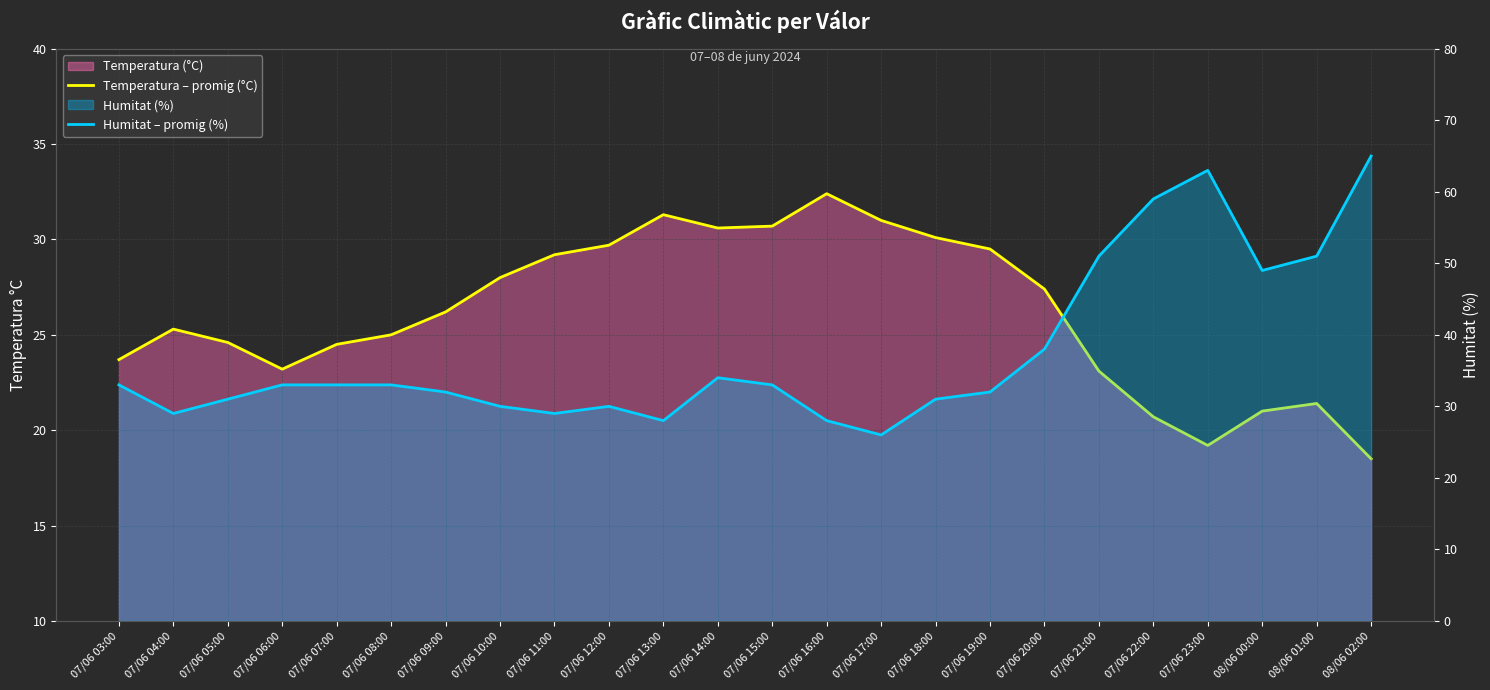

How many values in the Humitat – promig (%) series are below 33?

11